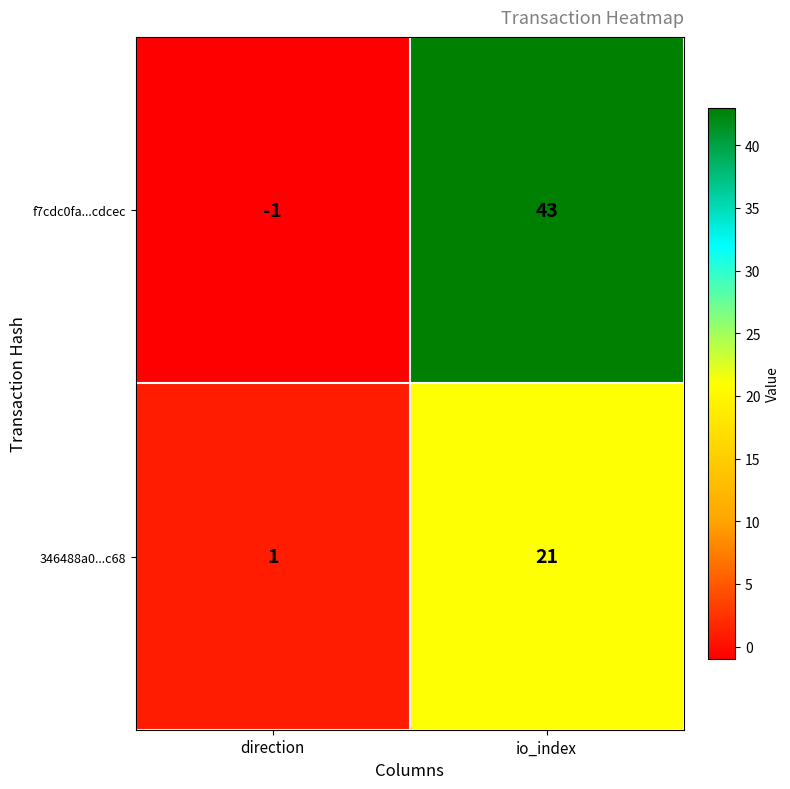

How many distinct data groups are displayed?

2